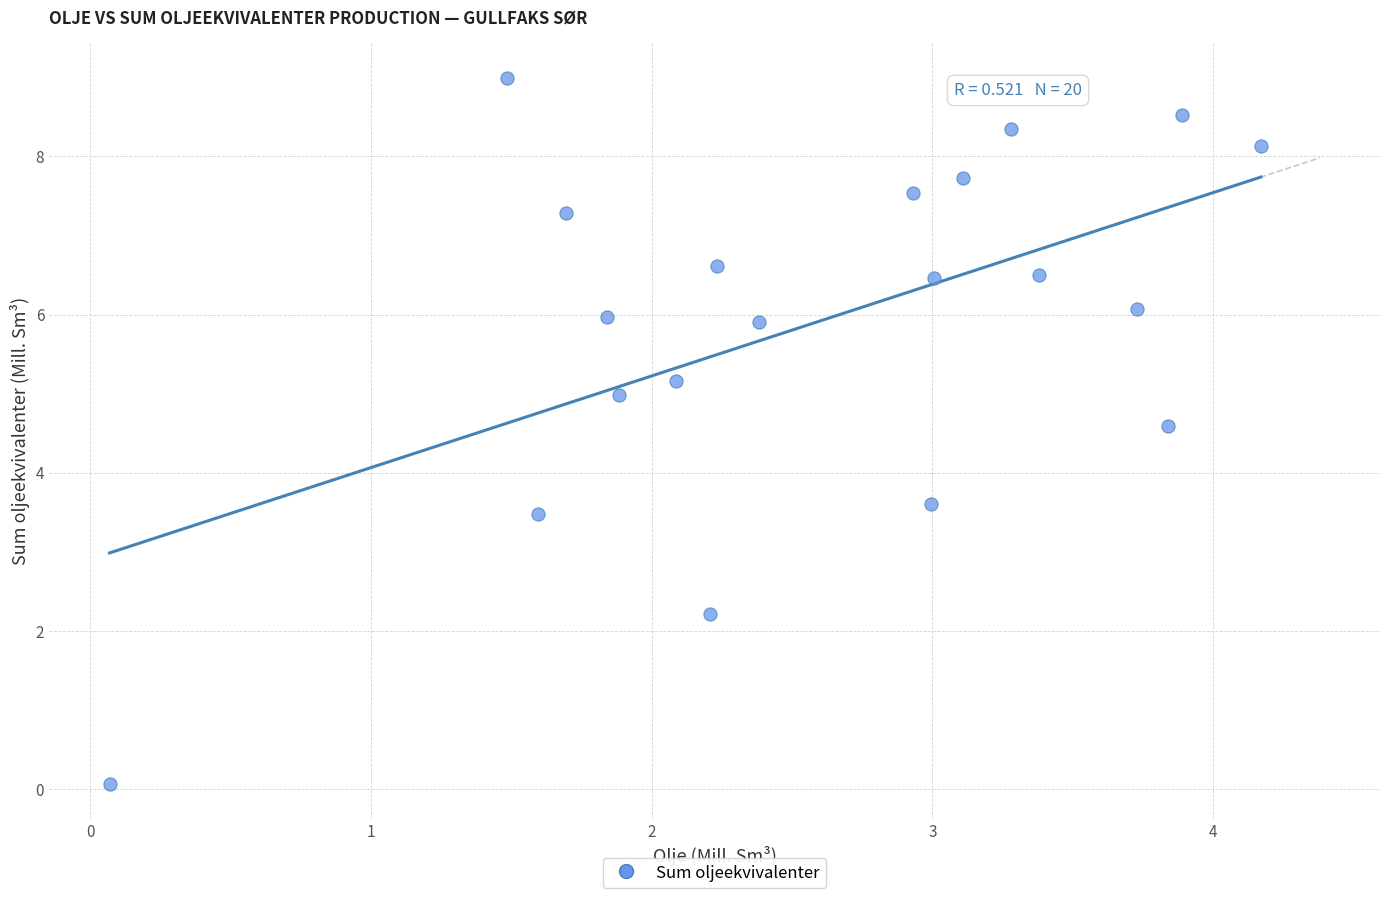

What Y value in the scatter plot is closest to 4?

3.6